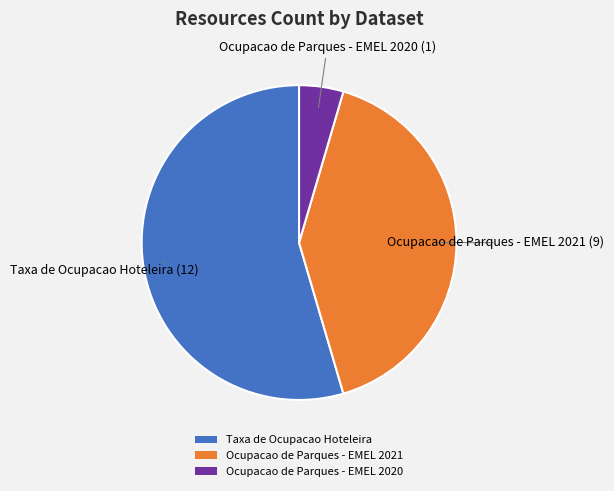

What is the smallest slice in the pie chart?

Ocupacao de Parques - EMEL 2020